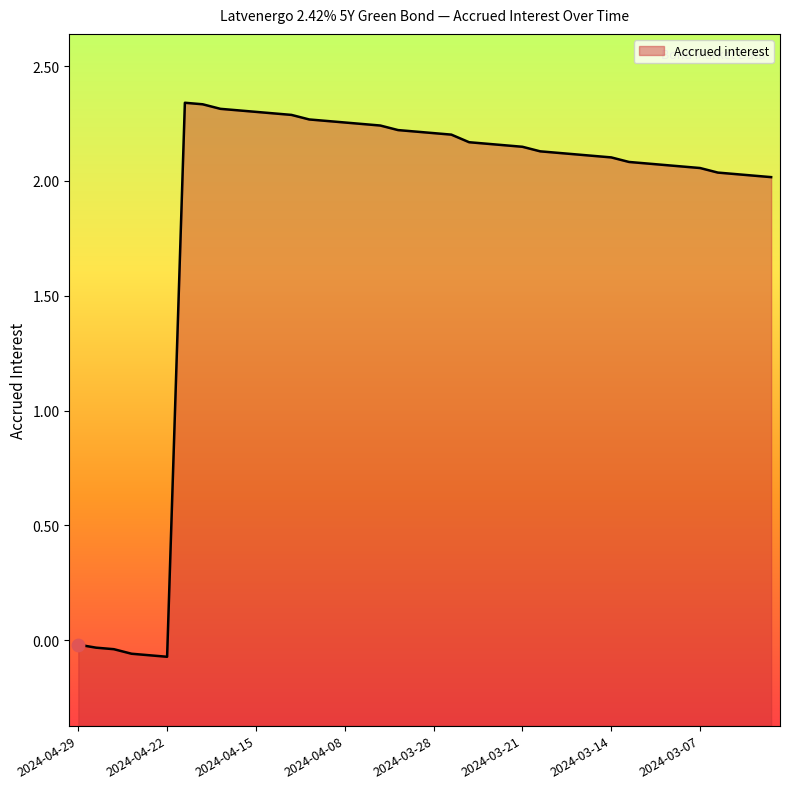

What is the change in value from 2024-04-26 to 2024-03-08?

+2.1